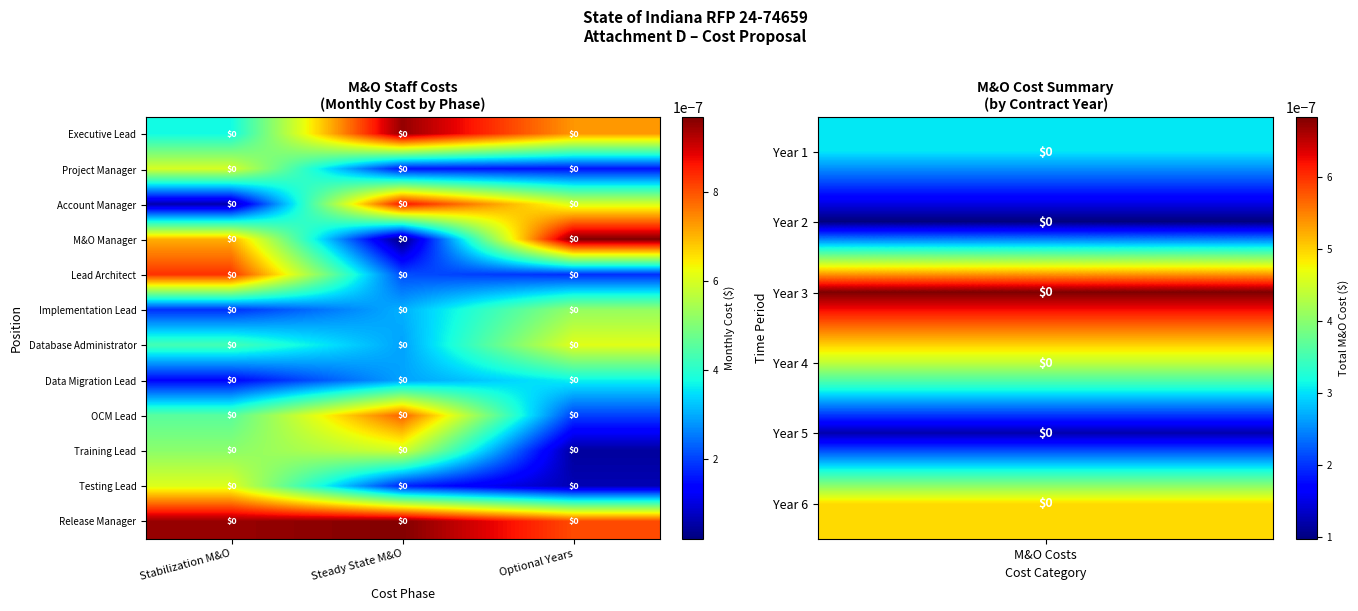

How many categories are shown in the chart?

3